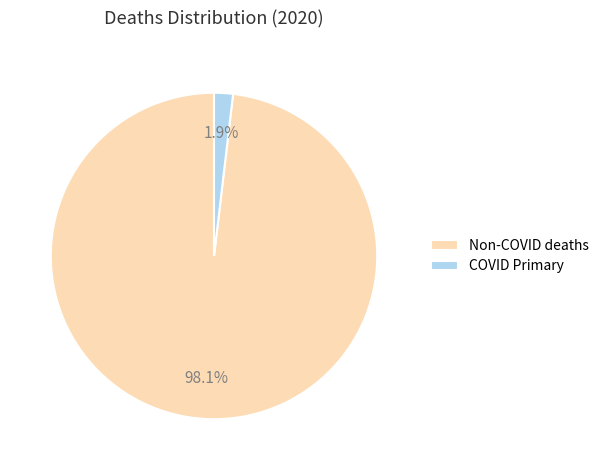

Is it true that COVID Primary is 11% of the pie?

False